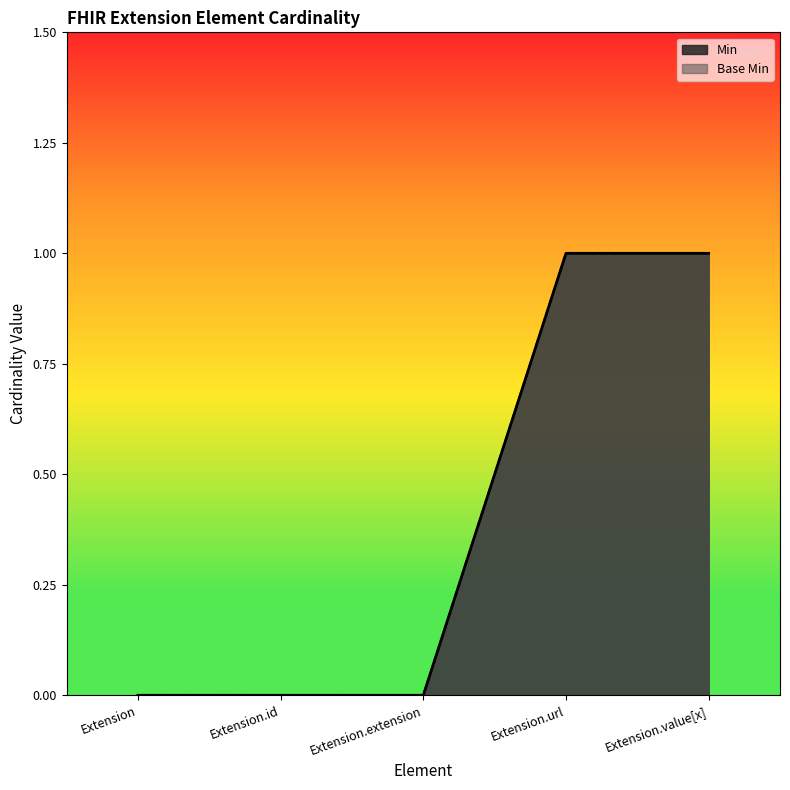

At which label does Base Min reach its minimum?

Extension